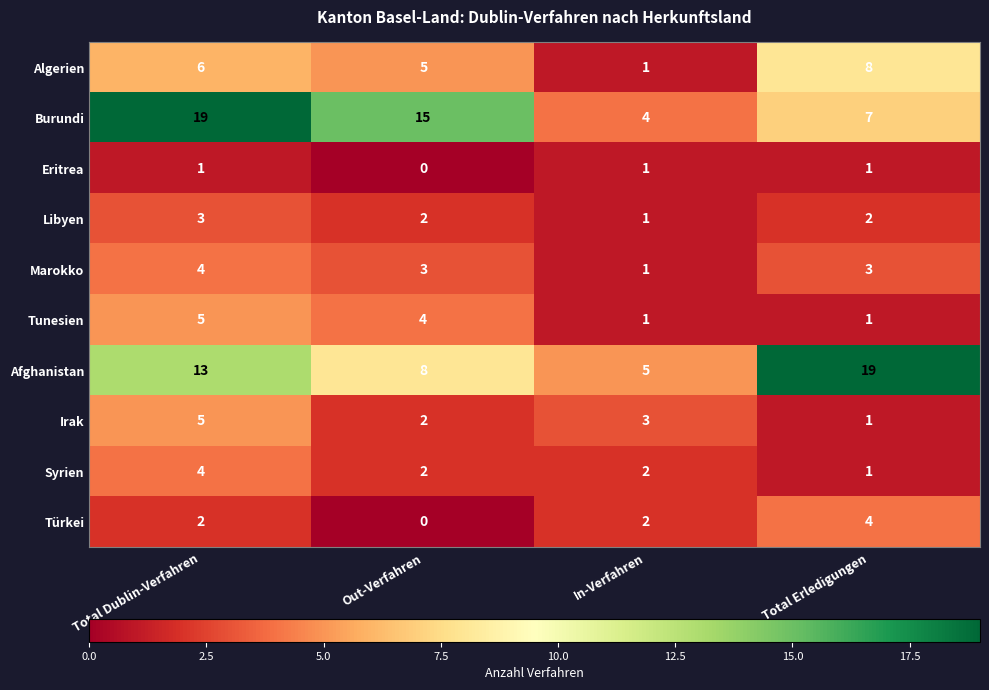

The Afghanistan series shows 4 at Total Dublin-Verfahren. True or false?

False